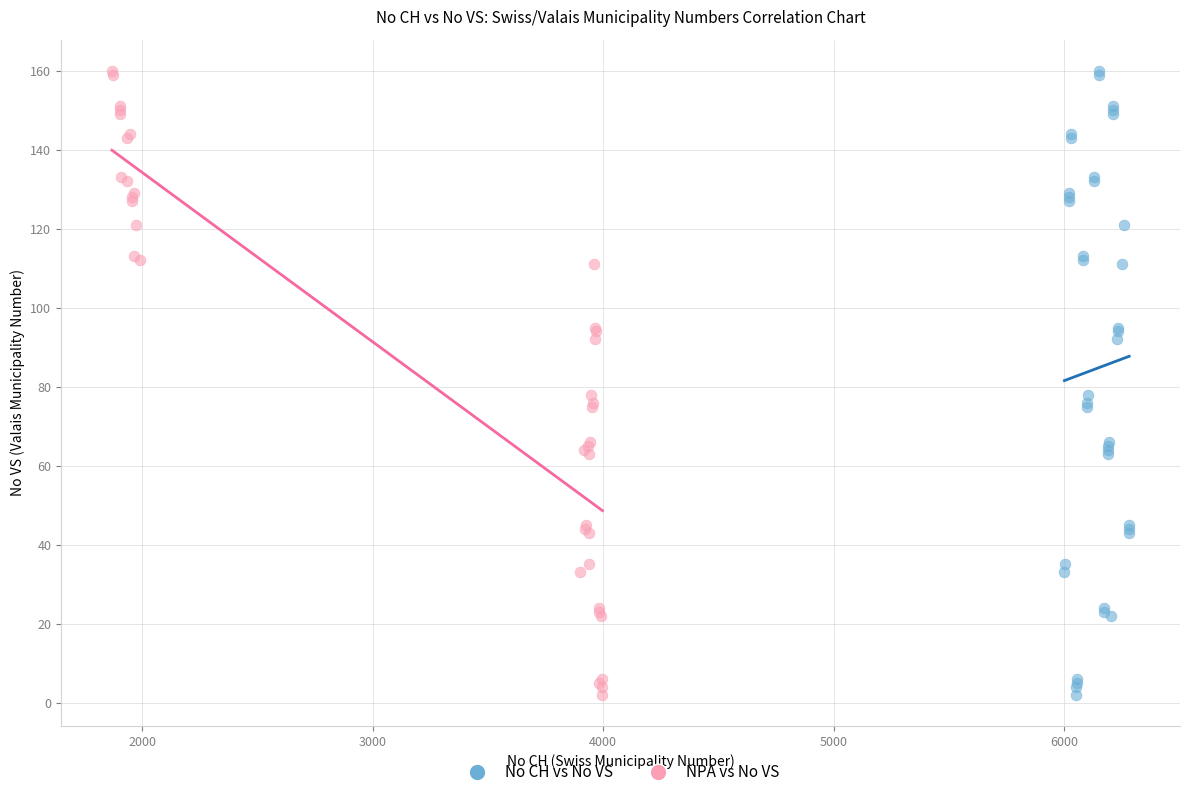

What are all the series names shown in the legend?

No CH vs No VS, NPA vs No VS